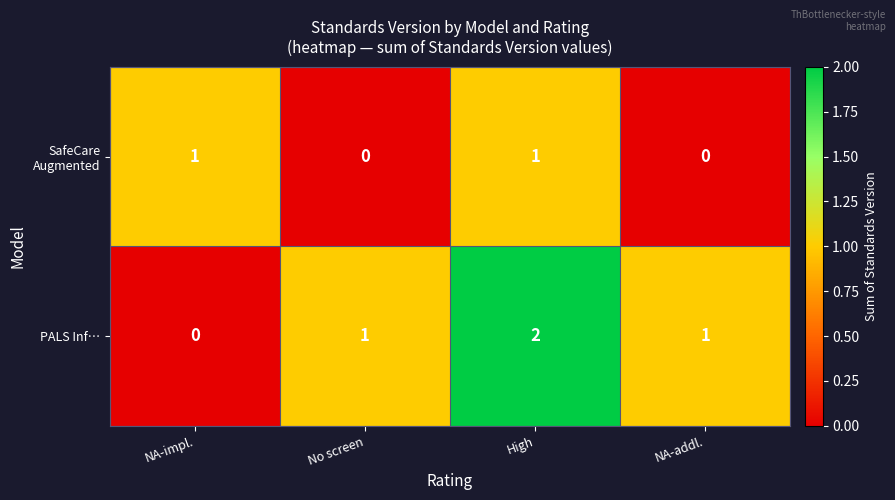

At how many categories does at least one series exceed 0?

4